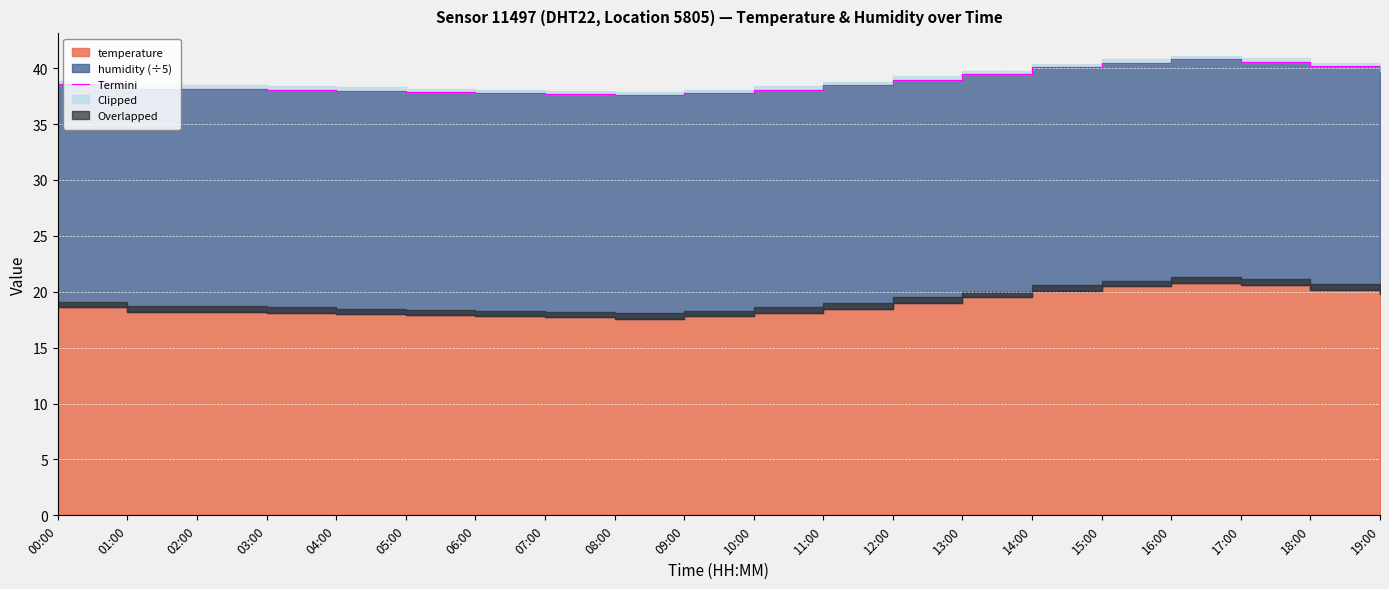

True or false: the data shows 37.9 at 05:00.

True